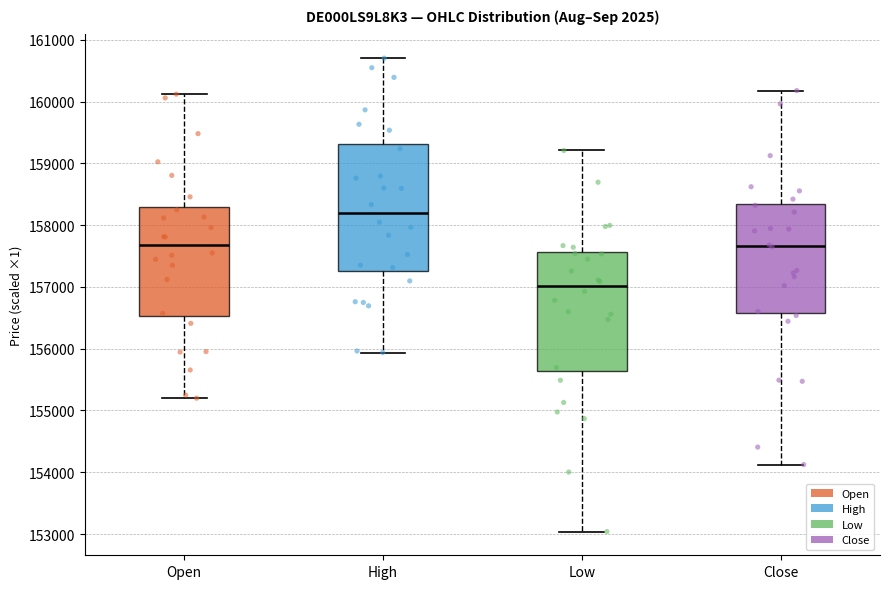

Reading left to right, transcribe this box plot: for each box, give where its median line is, the range the box spans, and where its two whiskers end, as read against the y-axis. The values are not printed on the chart, so give them approximately, as read against the axis.

Open: median 157700, box 156500 to 158300, whiskers 155200 to 160100
High: median 158200, box 157300 to 159300, whiskers 155900 to 160700
Low: median 157000, box 155600 to 157600, whiskers 153000 to 159200
Close: median 157700, box 156600 to 158300, whiskers 154100 to 160200